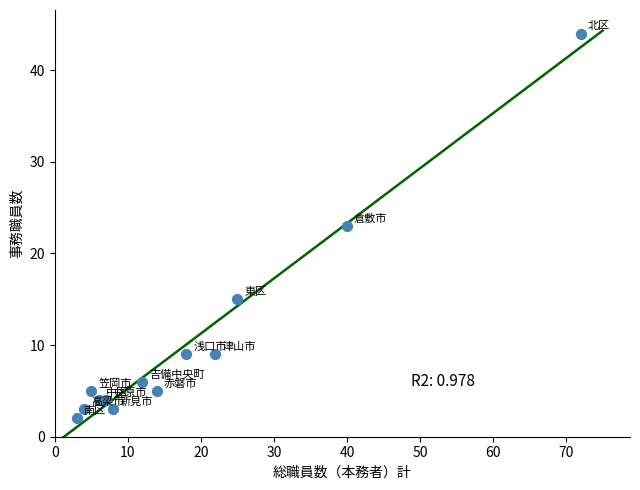

What is the range of X values (max minus min)?

69